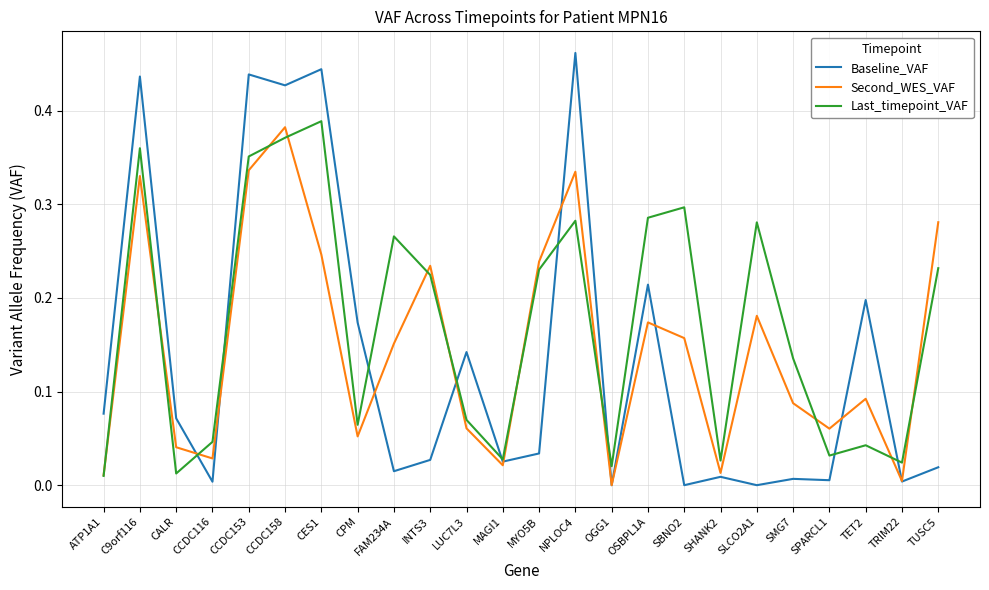

What are all the series names shown in the legend?

Baseline_VAF, Second_WES_VAF, Last_timepoint_VAF